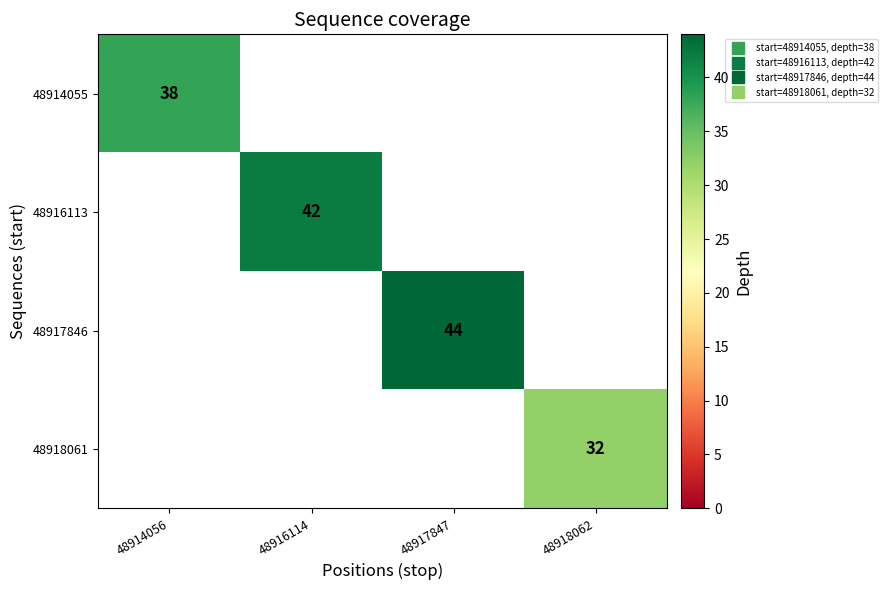

Is the value of 48918061 at 48917847 greater than the value of 48914055 at 48917847?

No